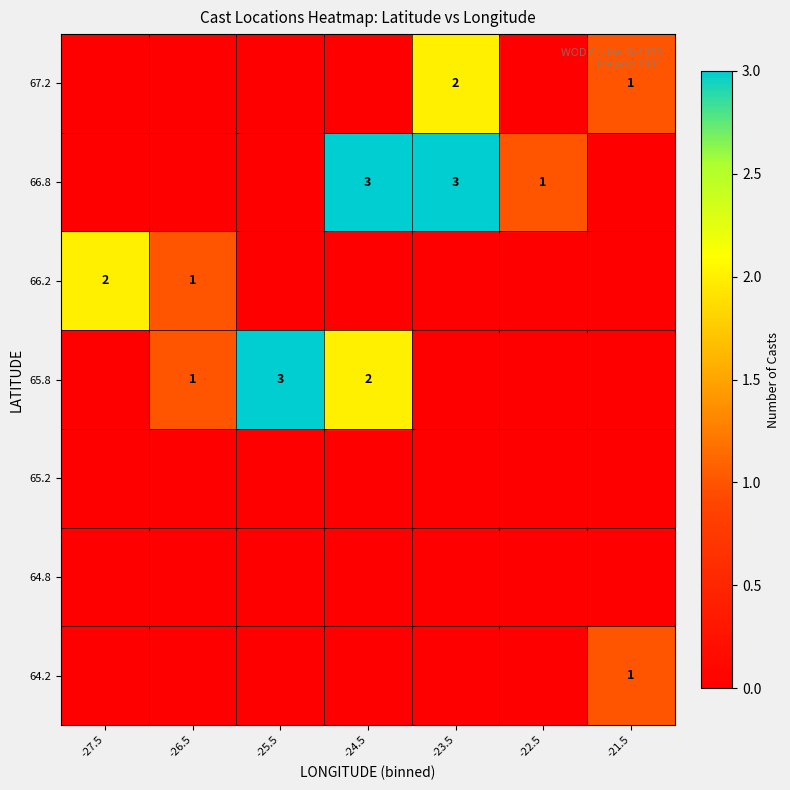

The 67.2 series shows 2 at -23.5. True or false?

True